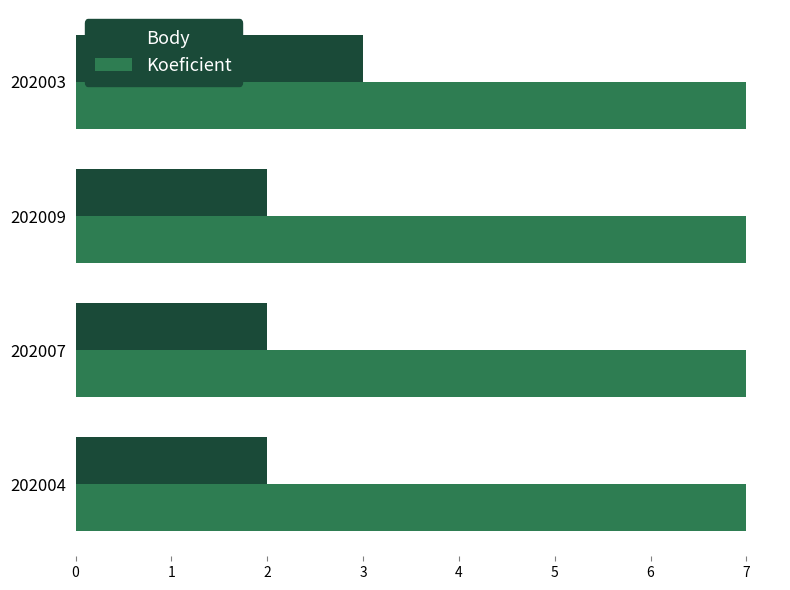

Count the number of categories in the chart.

4